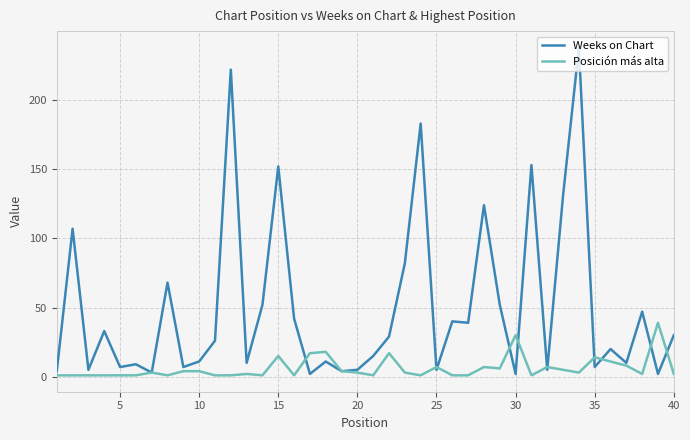

What is the maximum value for Posición más alta?

39